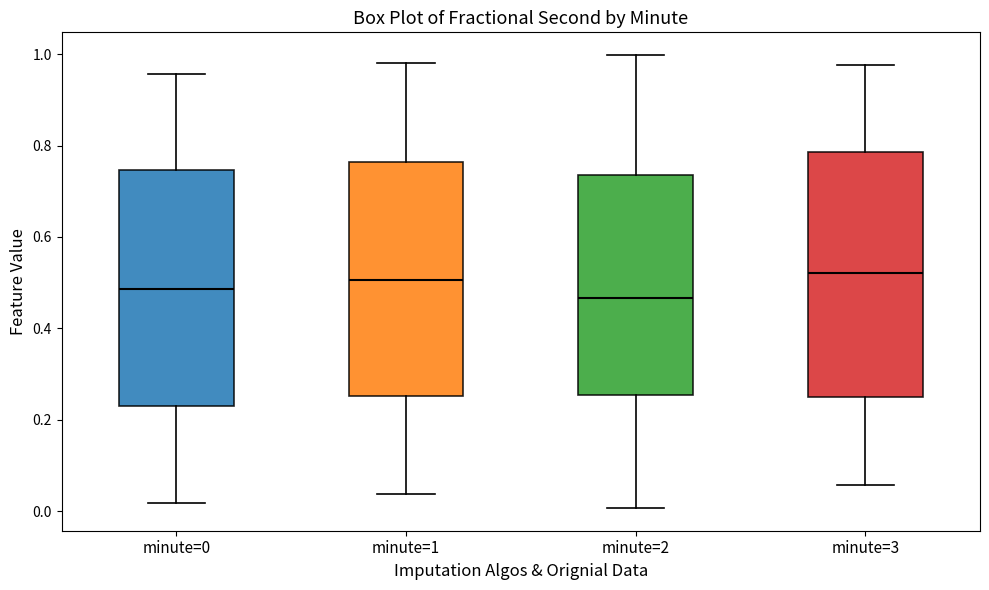

Where does the lower whisker of the box for minute=1 end on the y-axis? The values are not printed on the chart, so give them approximately, as read against the axis.

0.04